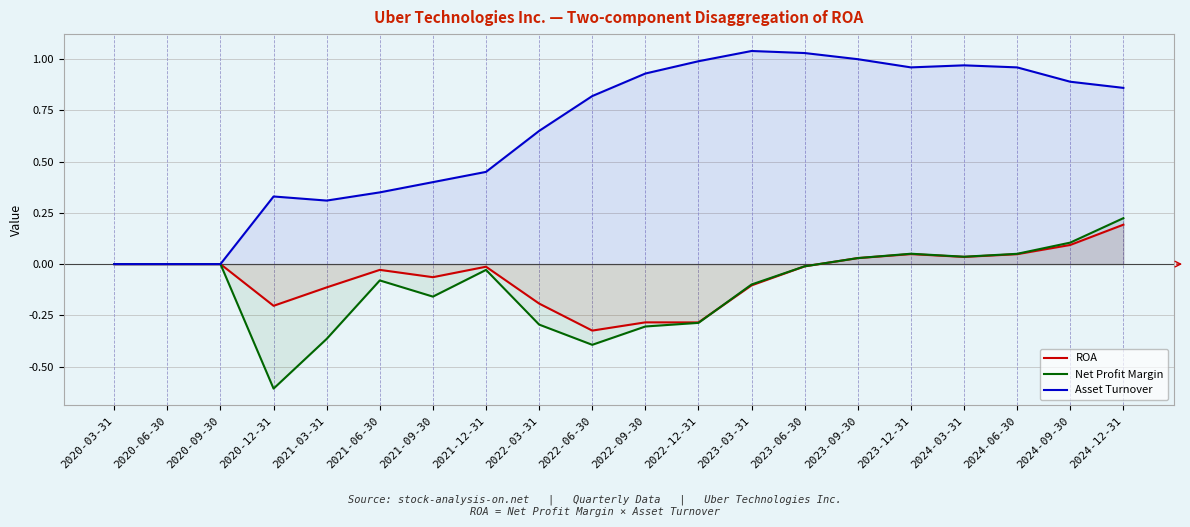

Which series has the largest total across all categories?

Asset Turnover